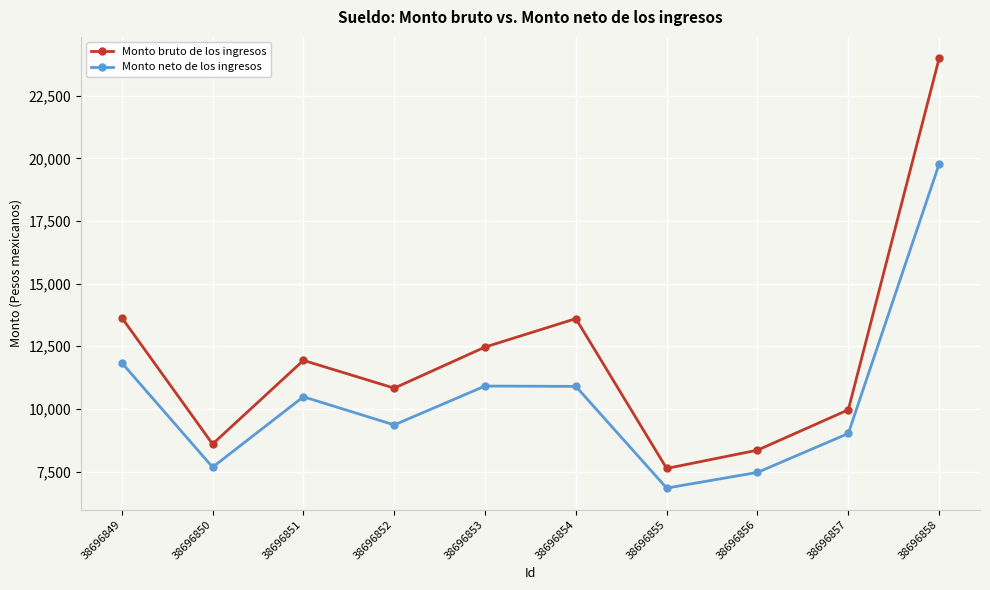

What is the difference between the maximum and second lowest values in the Monto neto de los ingresos series?

12311.7